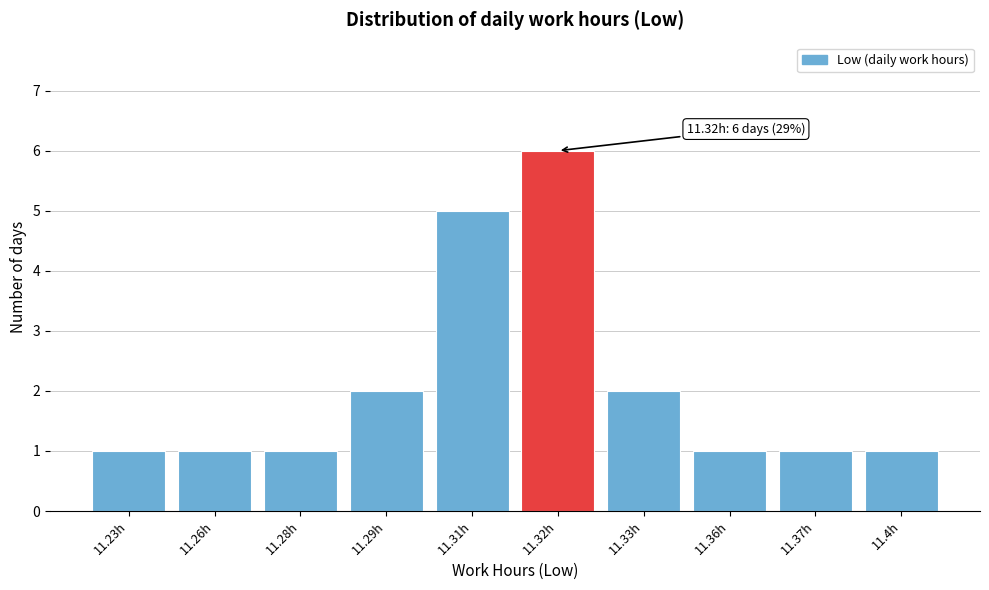

Reading right to left, list all the values displayed in this chart.

11.4h=1	11.37h=1	11.36h=1	11.33h=2	11.32h=6	11.31h=5	11.29h=2	11.28h=1	11.26h=1	11.23h=1